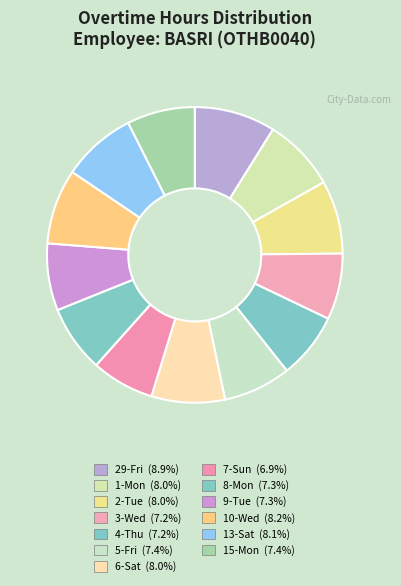

What percentage is the 10-Wed slice, to the nearest percent?

8%